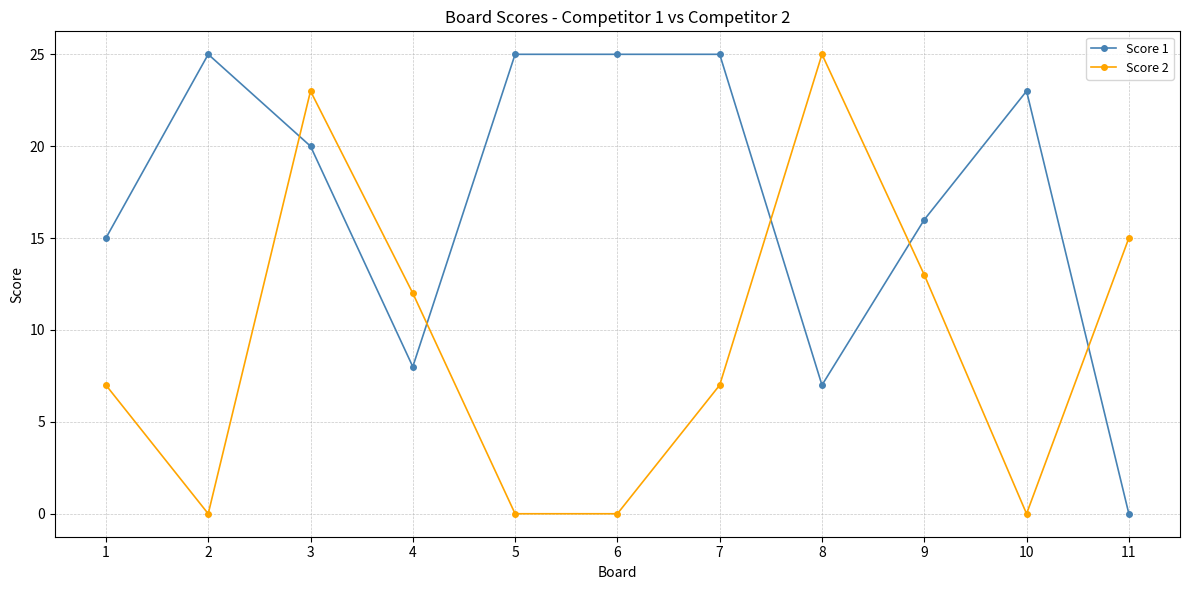

What is the spread (max minus min) of values at 4?

4